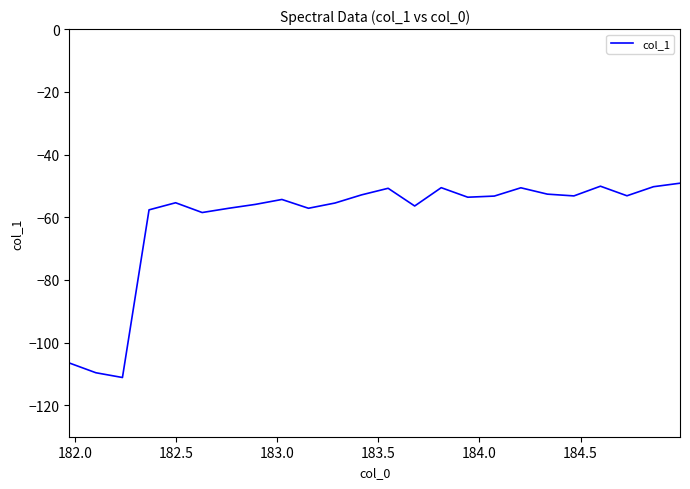

What is the average value?

-60.6